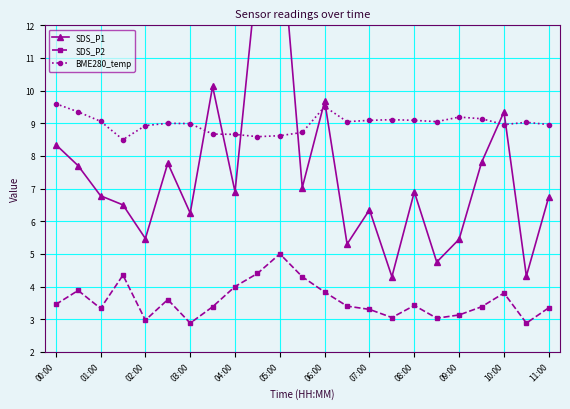

True or false: BME280_temp has a value of 12.2 at 07:00.

False